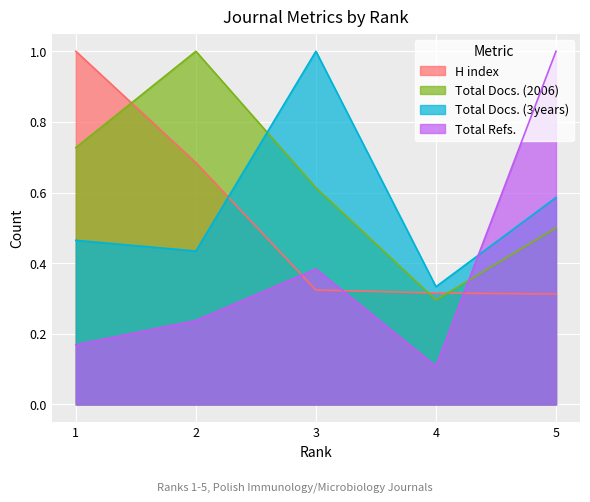

How many lines are shown in the chart?

4